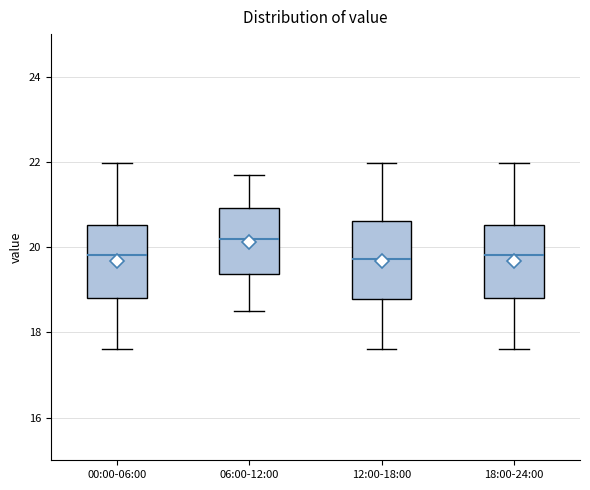

Reading left to right, read every box against the y-axis: the position of its median line, the range the box covers, and the ends of its whiskers. The values are not printed on the chart, so give them approximately, as read against the axis.

00:00-06:00: median 19.8, box 18.8 to 20.6, whiskers 17.6 to 22.0
06:00-12:00: median 20.2, box 19.4 to 21.0, whiskers 18.6 to 21.8
12:00-18:00: median 19.8, box 18.8 to 20.6, whiskers 17.6 to 22.0
18:00-24:00: median 19.8, box 18.8 to 20.6, whiskers 17.6 to 22.0